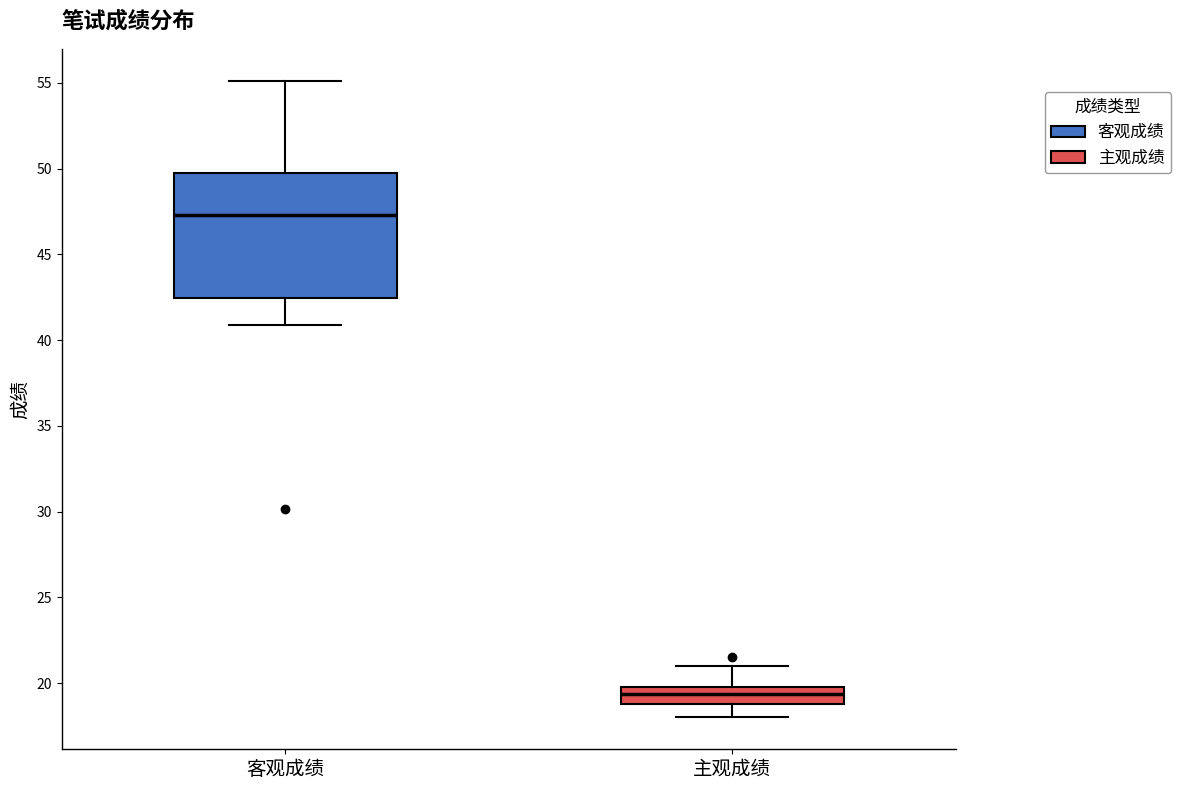

Which box has the lowest median line?

主观成绩